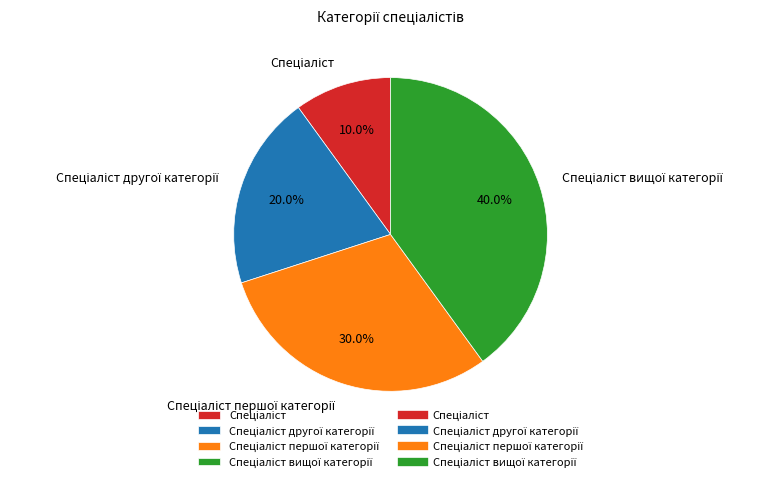

Is there a majority slice in this chart?

No